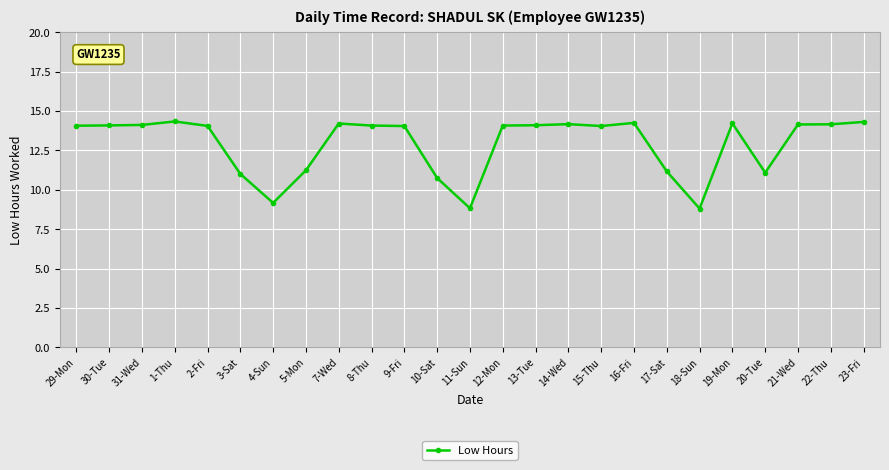

What is the value of the 6th point from the left?

11.0